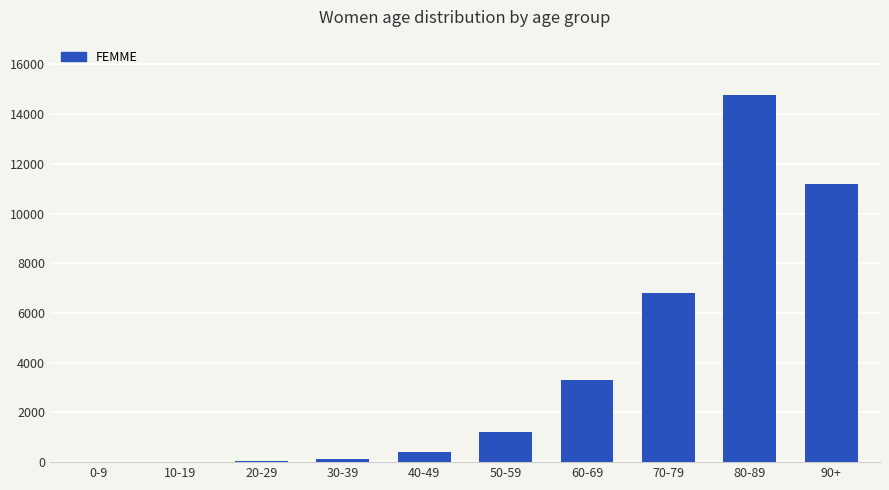

Are the bars horizontal?

No